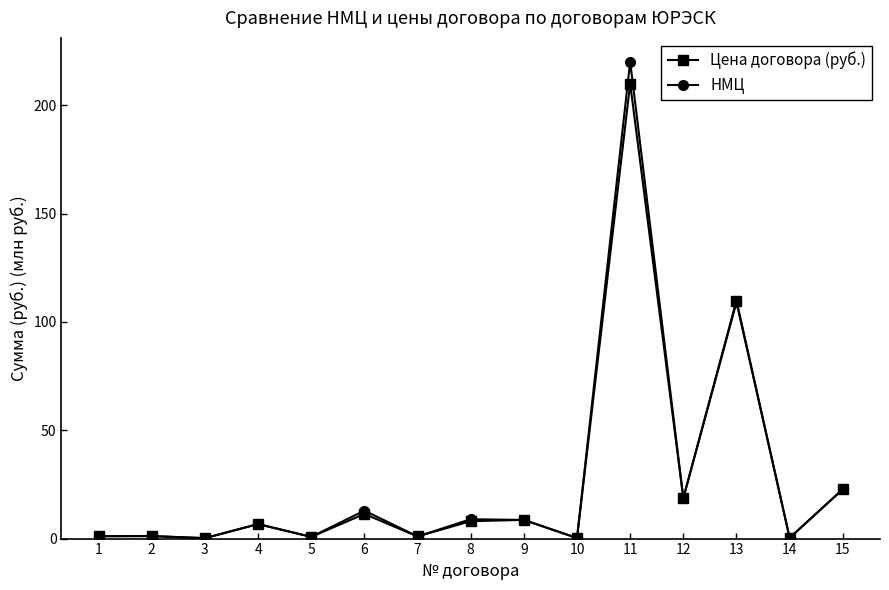

Which series has the widest spread of values?

НМЦ